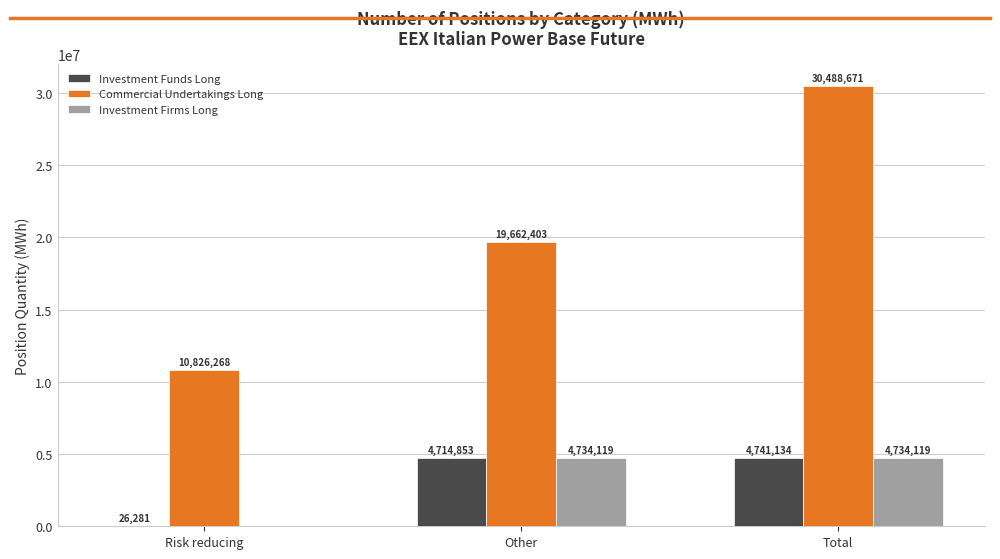

What is the approximate value of Commercial Undertakings Long at Total?

30488671